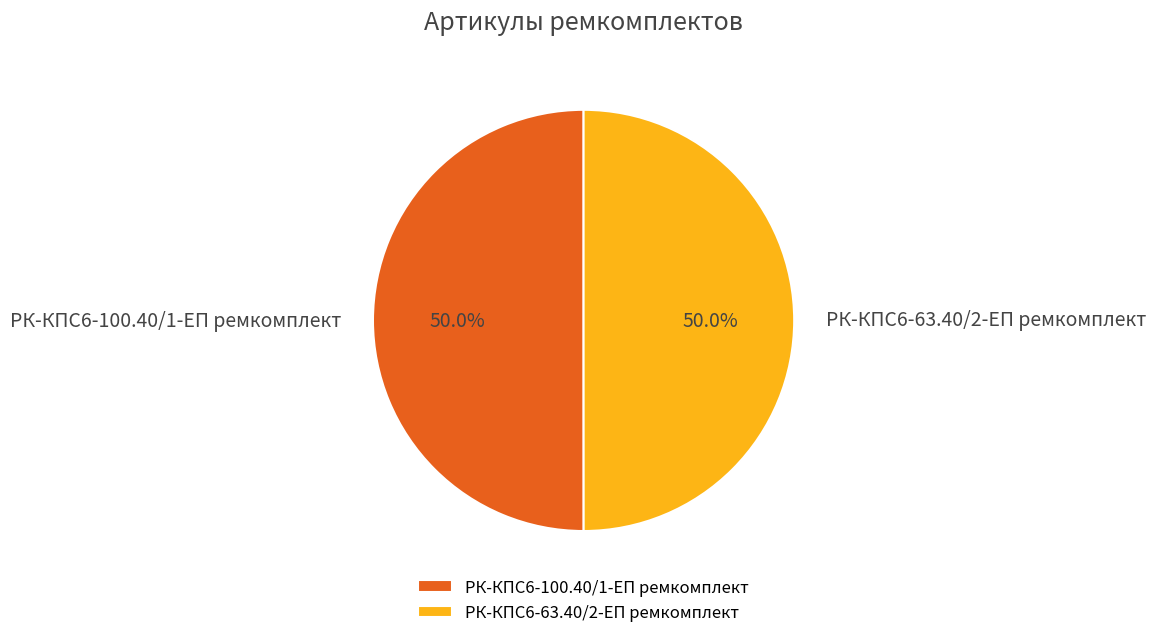

Approximately how many times larger is the value at РК-КПС6-100.40/1-ЕП ремкомплект compared to РК-КПС6-63.40/2-ЕП ремкомплект?

1.0